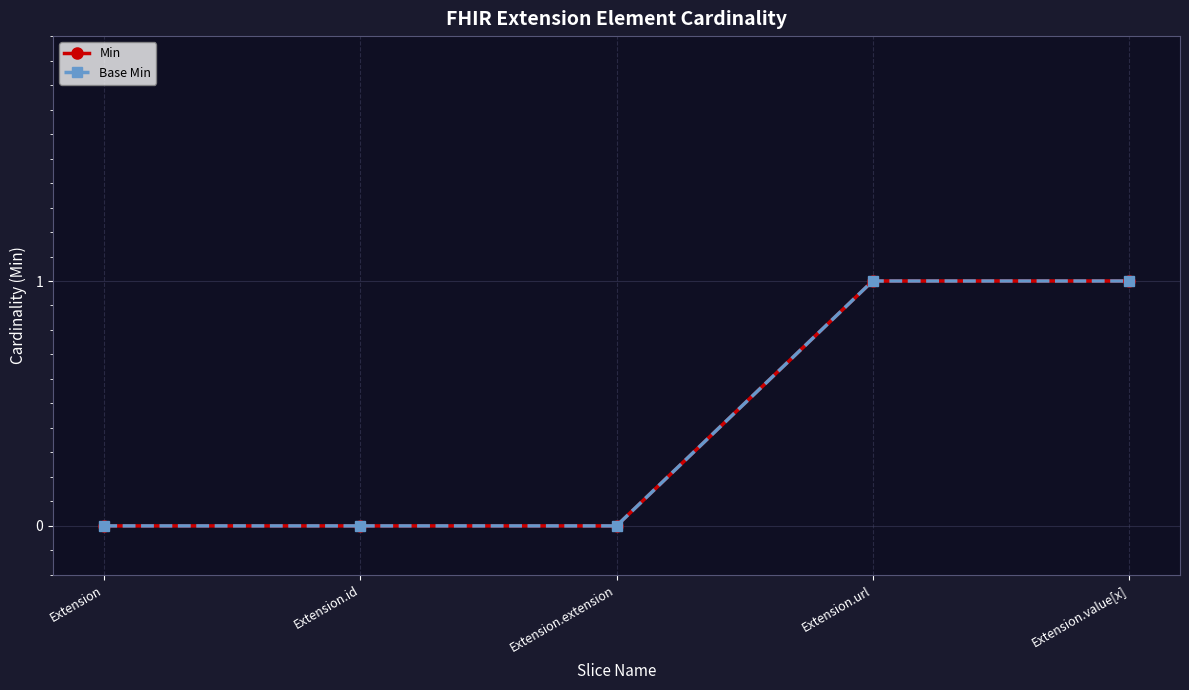

At which category does the chart reach its minimum across all series?

Extension